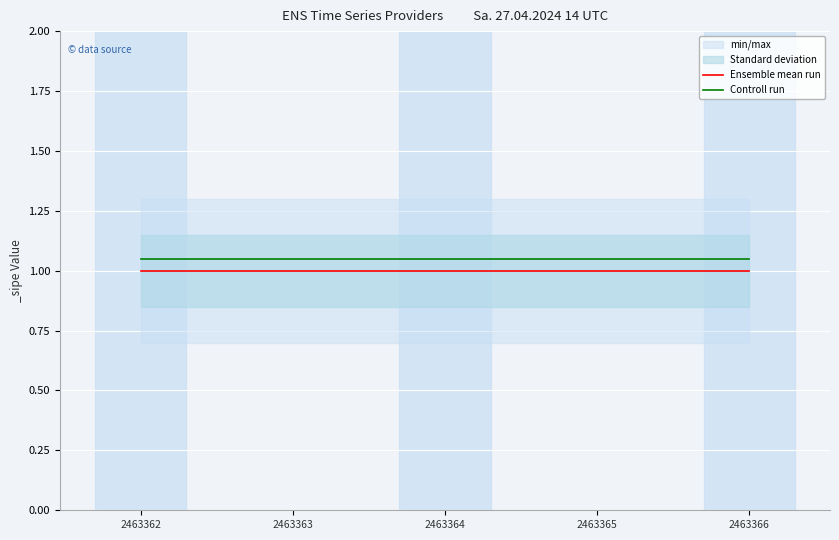

At how many categories does at least one series exceed 1?

5